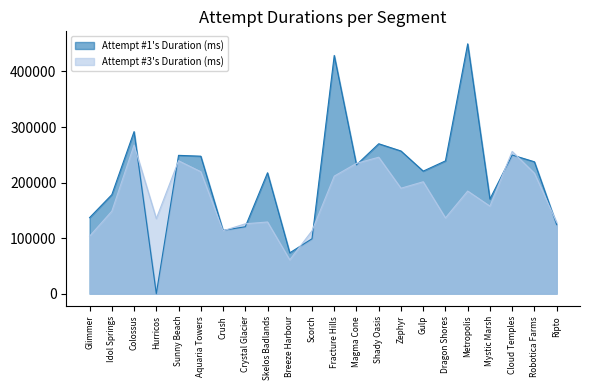

How many data points in Attempt #1's Duration (ms) are above 231905?

10